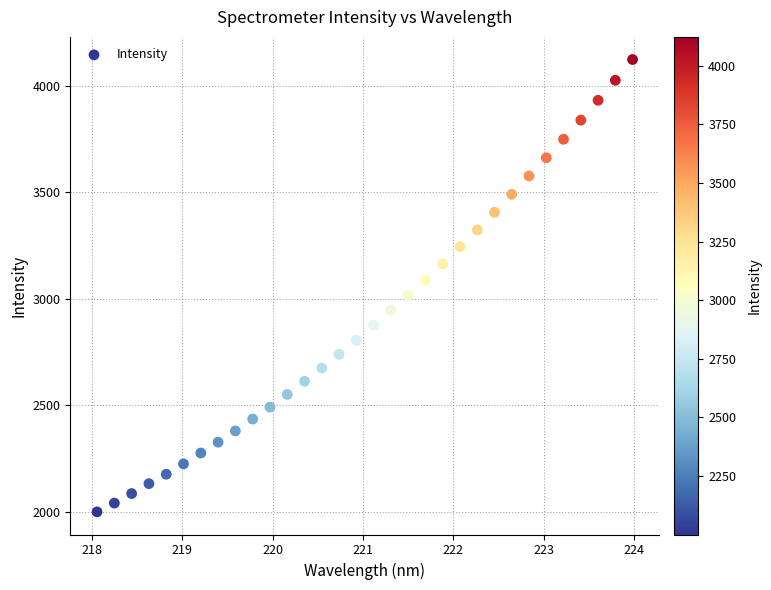

What is the range of Y values (max minus min)?

2122.4